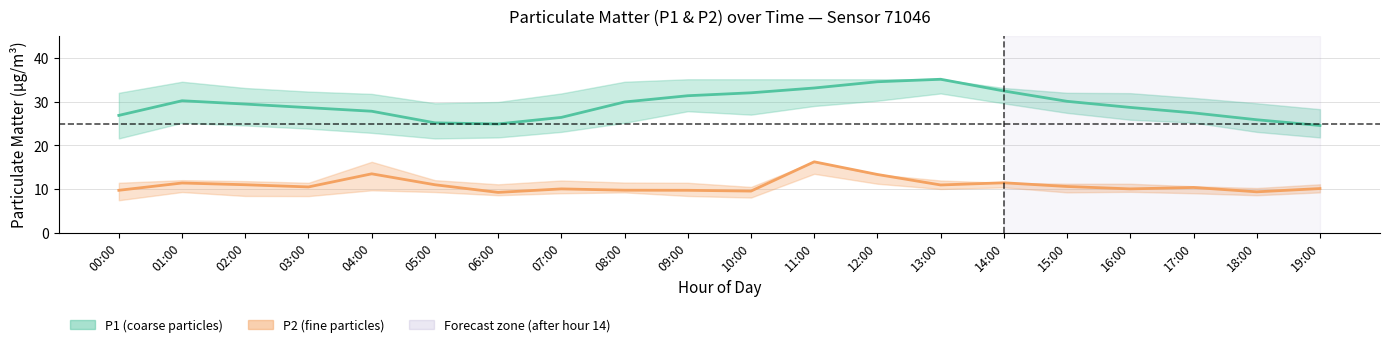

What is the spread (max minus min) of values at 07:00?

16.4